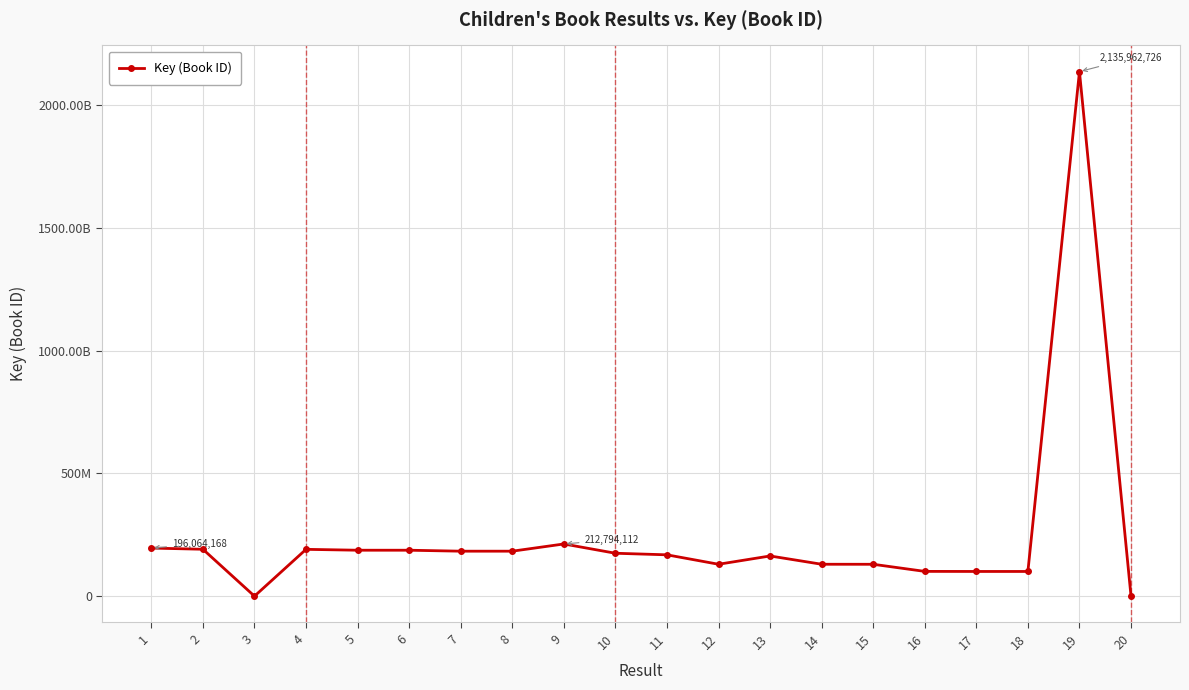

Is this an area chart (filled region under the line)?

No